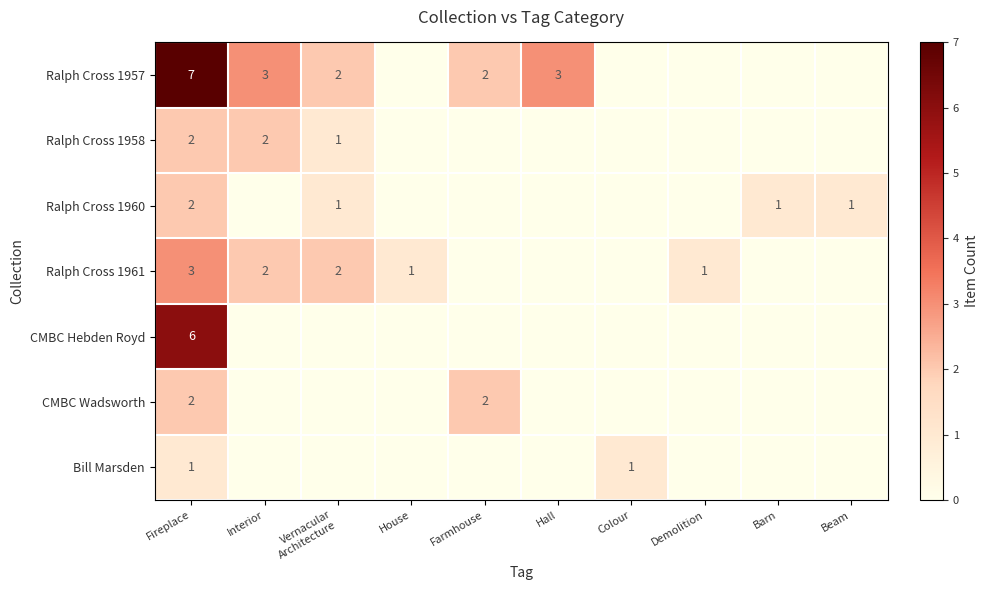

What is the difference between the highest and lowest values at House?

1